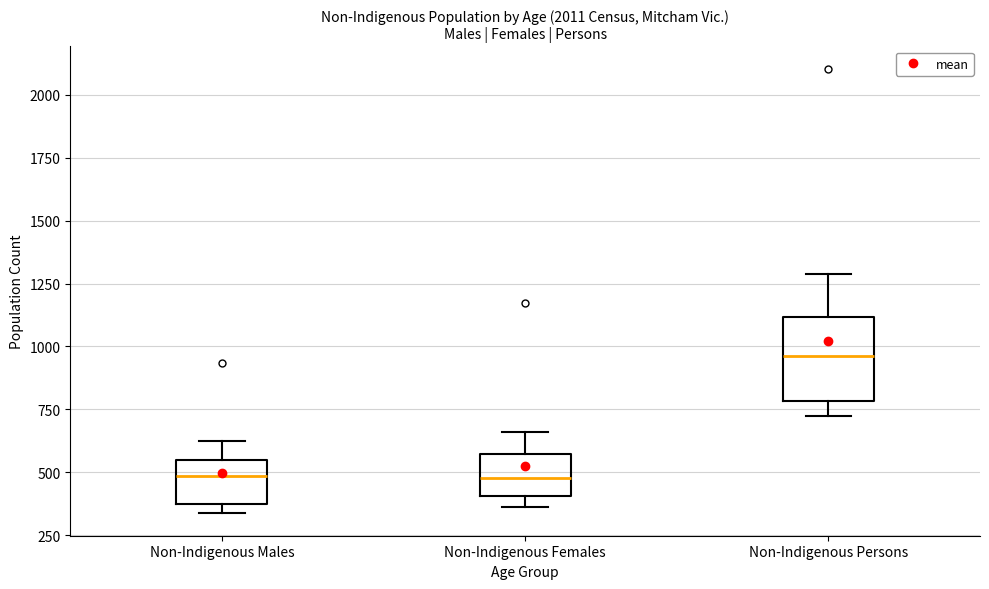

Which box is the tallest, from its lower edge to its upper edge?

Non-Indigenous Persons